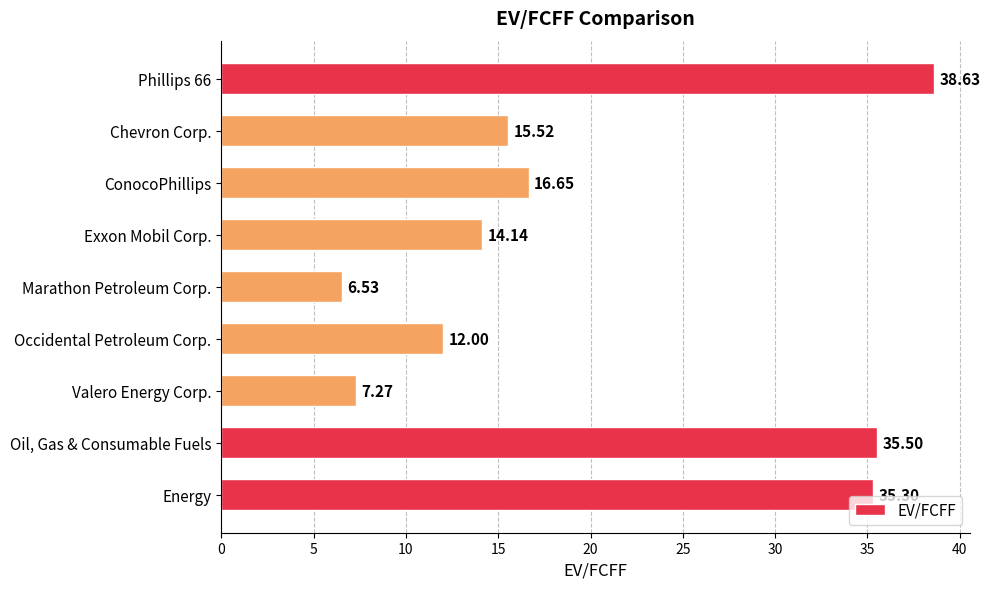

How many bars are there in total?

9